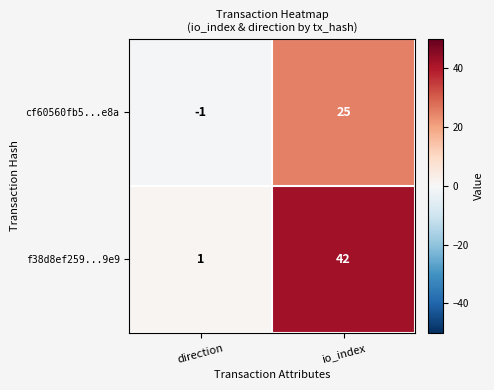

Where is f38d8ef259...9e9 nearest to the value 21?

direction